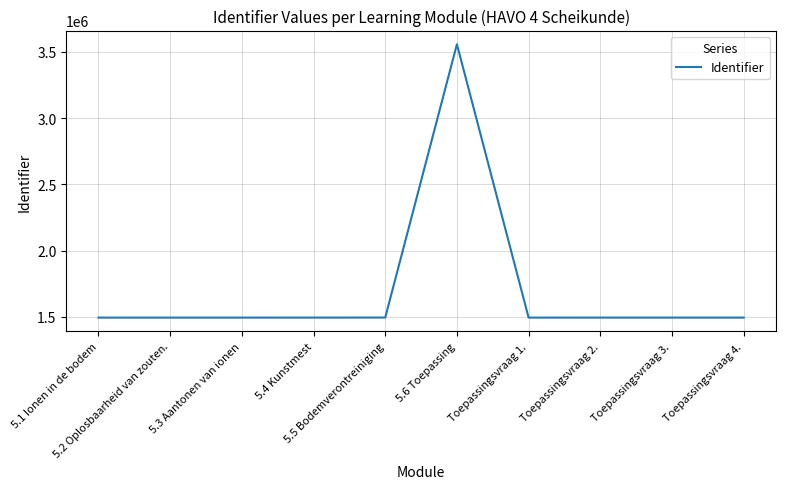

What is the difference between the maximum and minimum values?

2064901